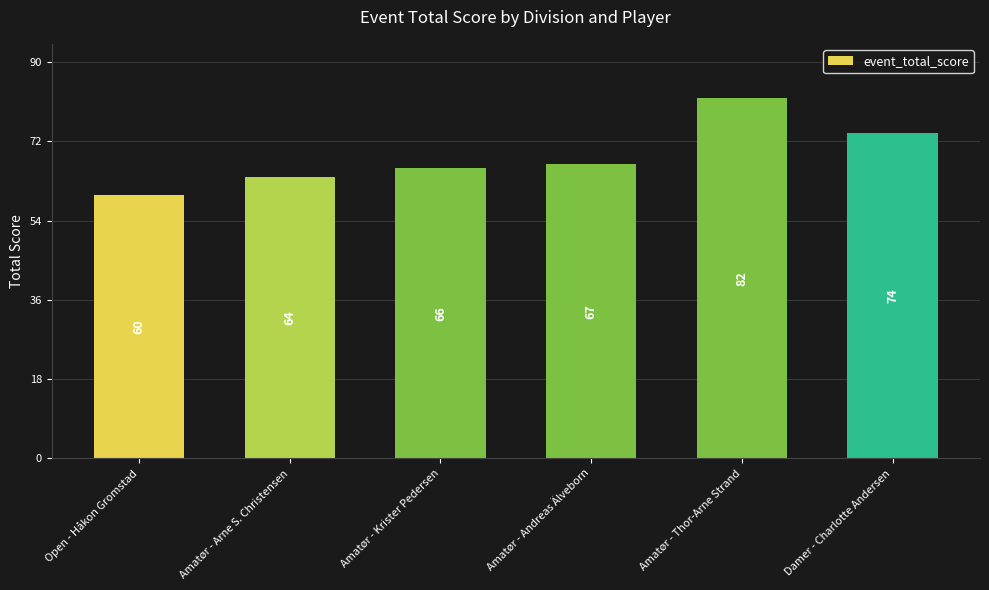

What is the change in value from Amatør - Arne S. Christensen to Amatør - Krister Pedersen?

+2